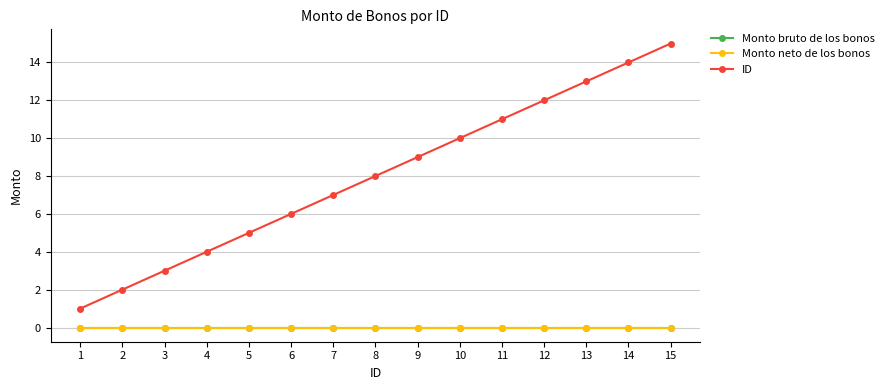

Does the chart have visible grid lines?

Yes